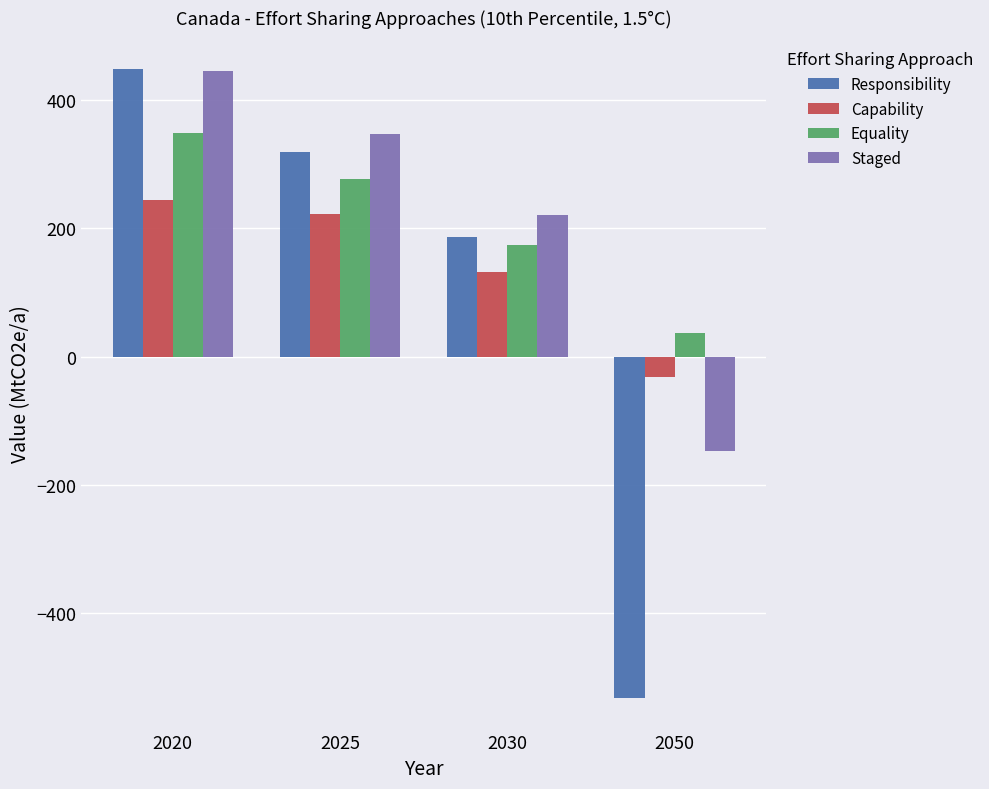

Between 2020 and 2025, which series saw the biggest shift?

Responsibility